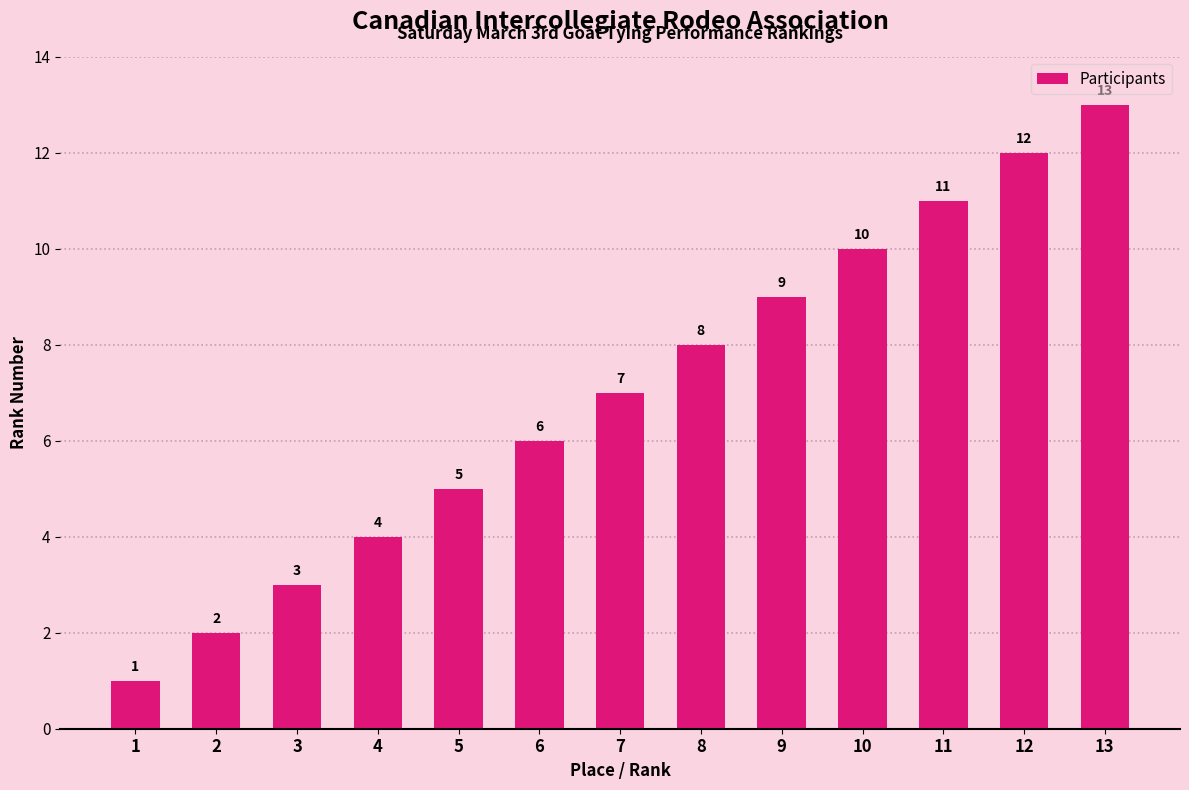

Does the chart contain any negative values?

No